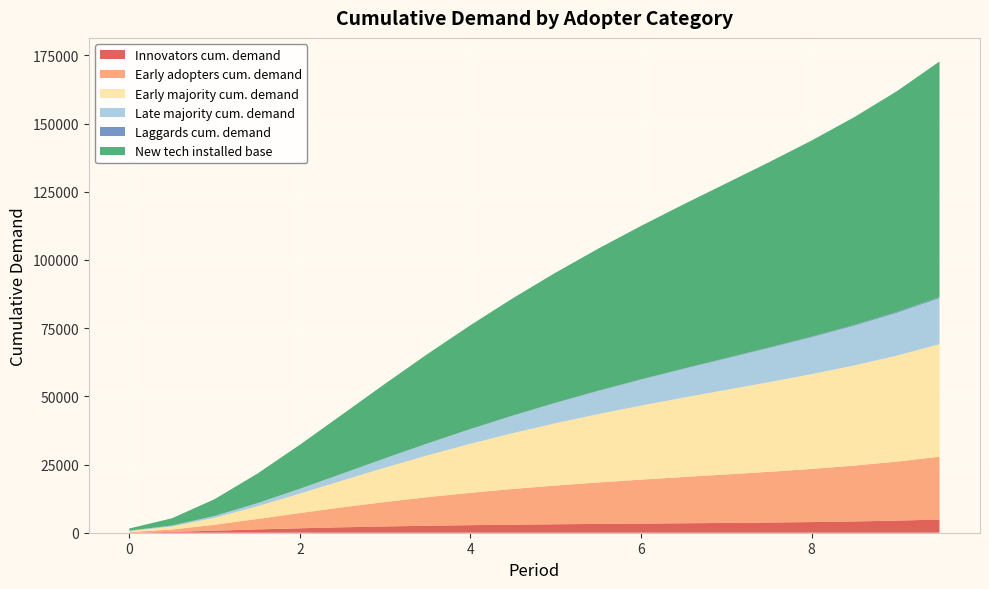

Reading right to left, extract all data points from this chart.

Innovators cum. demand: 9.5=4843.2	9=4439.2	8.5=4135.5	8=3906.5	7.5=3730.1	7=3588.0	6.5=3465.3	6=3349.8	5.5=3231.3	5=3100.9	4.5=2950.6	4=2772.6	3.5=2559.1	3=2302.2	2.5=1994.2	2=1629.5	1.5=1208.1	1=746.0	0.5=304.6	0=45.0
Early adopters cum. demand: 9.5=23018.4	9=21626.9	8.5=20469.8	8=19481.2	7.5=18600.3	7=17773.9	6.5=16956.2	6=16108.6	5.5=15199.3	5=14201.8	4.5=13094.6	4=11860.8	3.5=10489.2	3=8976.7	2.5=7333.0	2=5590.6	1.5=3821.1	1=2164.7	0.5=865.1	0=189.0
Early majority cum. demand: 9.5=41244.8	9=38846.0	8.5=36702.8	8=34730.5	7.5=32851.0	7=30996.0	6.5=29108.2	6=27141.7	5.5=25062.1	5=22846.3	4.5=20482.4	4=17971.2	3.5=15328.4	3=12589.6	2.5=9817.5	2=7112.3	1.5=4622.3	1=2546.6	0.5=1094.0	0=340.0
Late majority cum. demand: 9.5=16891.5	9=15690.6	8.5=14580.0	8=13530.2	7.5=12515.5	7=11515.0	6.5=10513.6	6=9501.7	5.5=8475.5	5=7436.9	4.5=6393.4	4=5357.8	3.5=4348.8	3=3390.7	2.5=2512.5	2=1746.0	1.5=1120.6	1=655.0	0.5=347.2	0=170.0
Laggards cum. demand: 9.5=378.3	9=320.6	8.5=273.0	8=233.5	7.5=200.4	7=172.5	6.5=148.9	6=128.9	5.5=111.8	5=97.3	4.5=85.0	4=74.6	3.5=65.7	3=58.2	2.5=51.9	2=46.5	1.5=42.0	1=38.1	0.5=34.8	0=32.0
New tech installed base: 9.5=86376.2	9=80923.3	8.5=76161.3	8=71881.9	7.5=67897.3	7=64045.5	6.5=60192.2	6=56230.7	5.5=52080.1	5=47683.3	4.5=43006.0	4=38037.0	3.5=32791.3	3=27317.4	2.5=21709.2	2=16125.0	1.5=10814.1	1=6150.4	0.5=2645.6	0=776.0